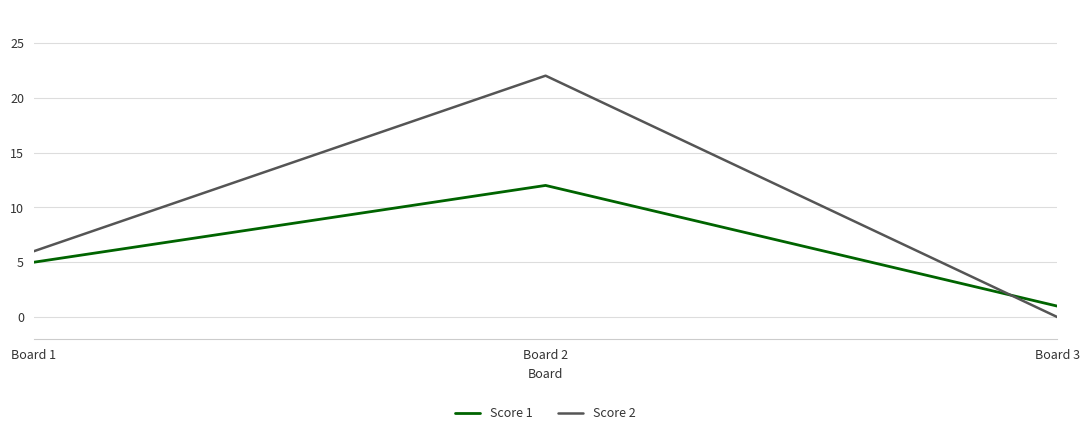

Reading right to left, transcribe all the data shown in this chart.

Score 1: Board 3=1	Board 2=12	Board 1=5
Score 2: Board 3=0	Board 2=22	Board 1=6